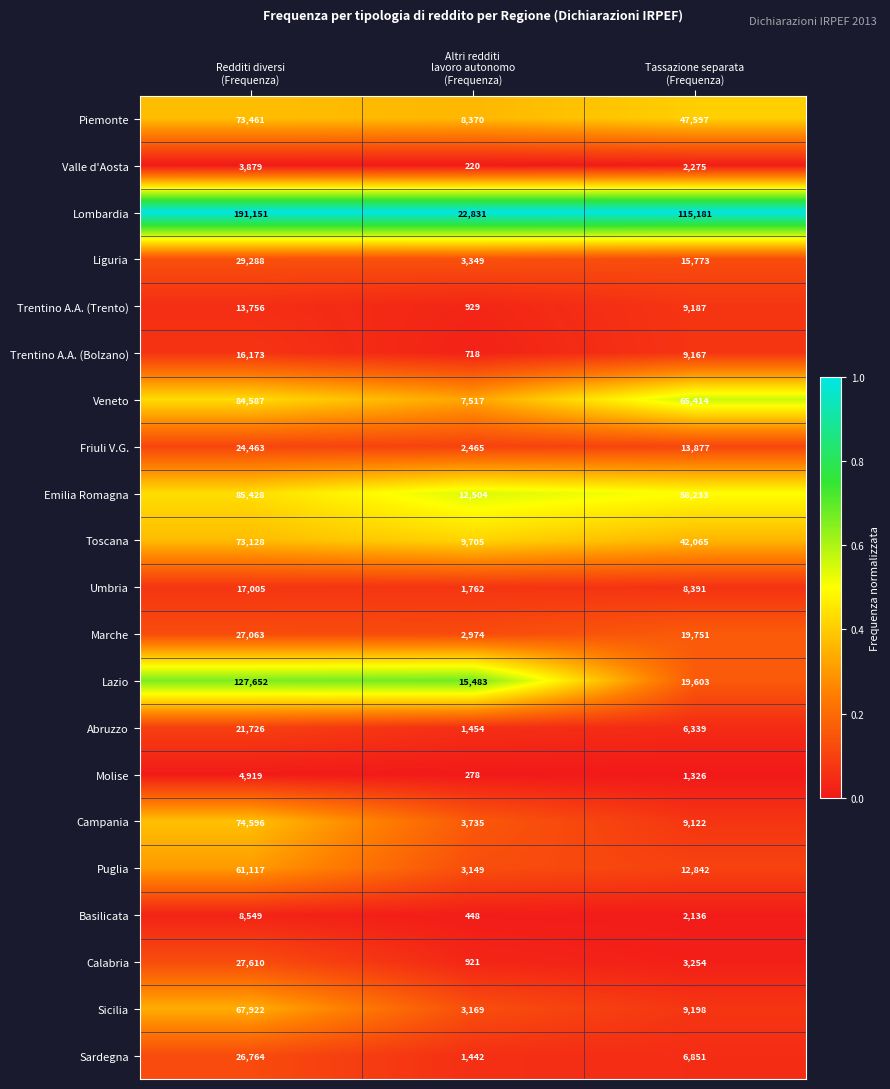

What is the difference between the maximum and minimum values in the Molise series?

4641